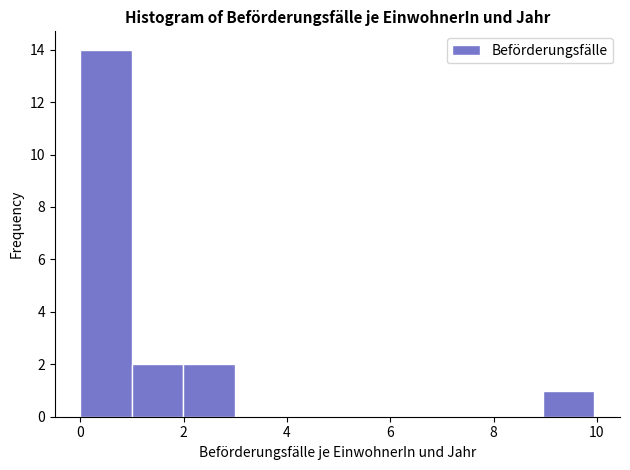

What is the height of the bar covering 1 to 2 on the x-axis? Neither the bar edges nor the heights are printed on the chart, so give them approximately, as read against the axes.

2